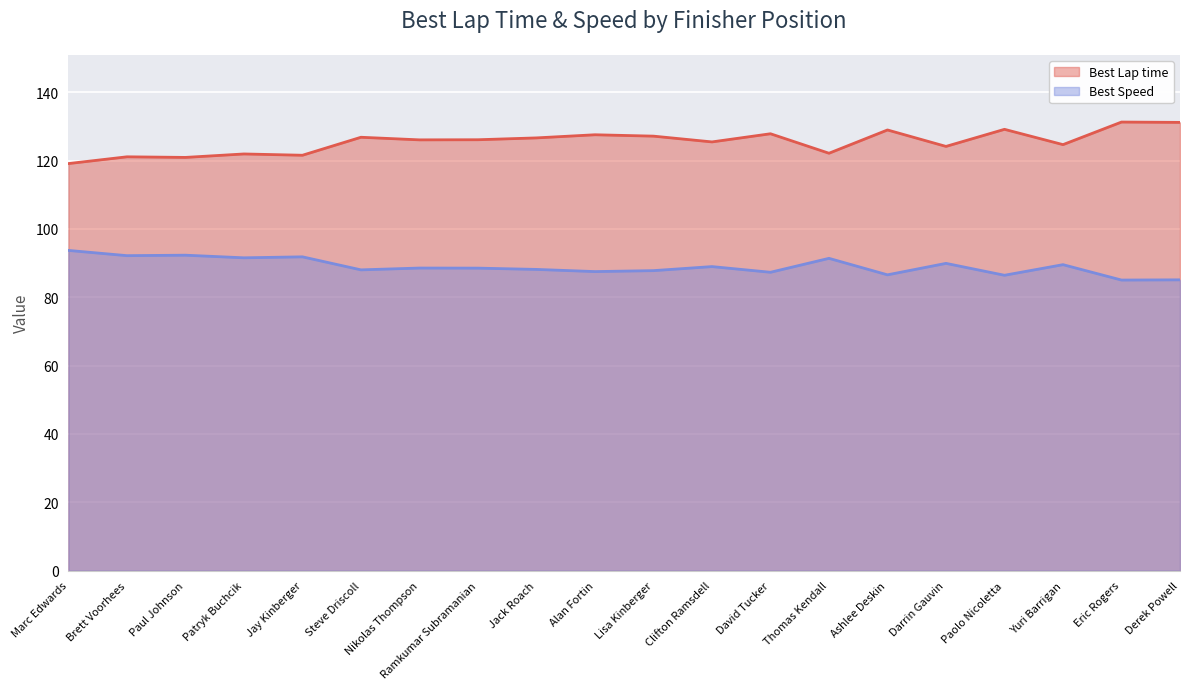

What is the difference between the second highest and minimum values in the Best Speed series?

7.3